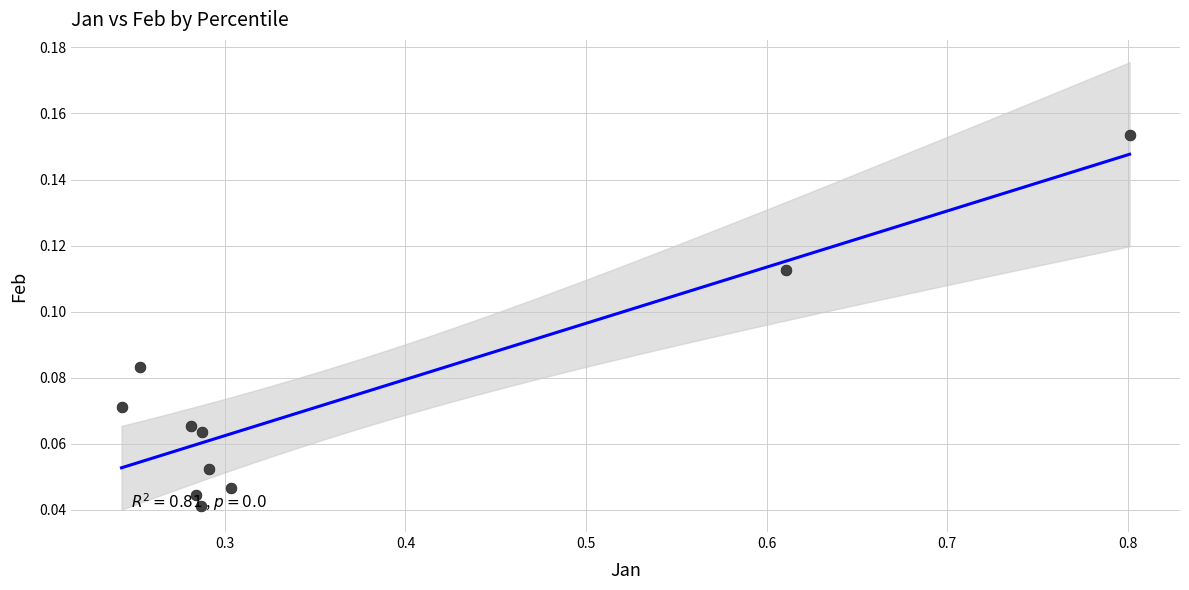

What is the range of X values (max minus min)?

0.6